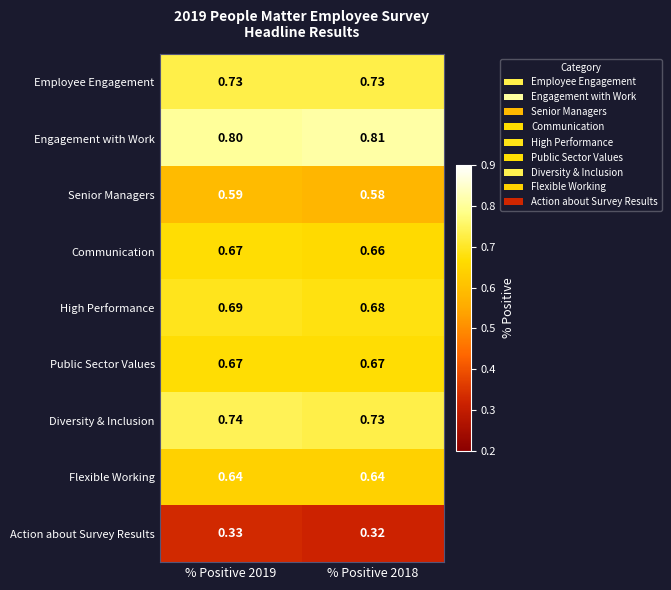

What is the total value across all series at % Positive 2019?

5.9